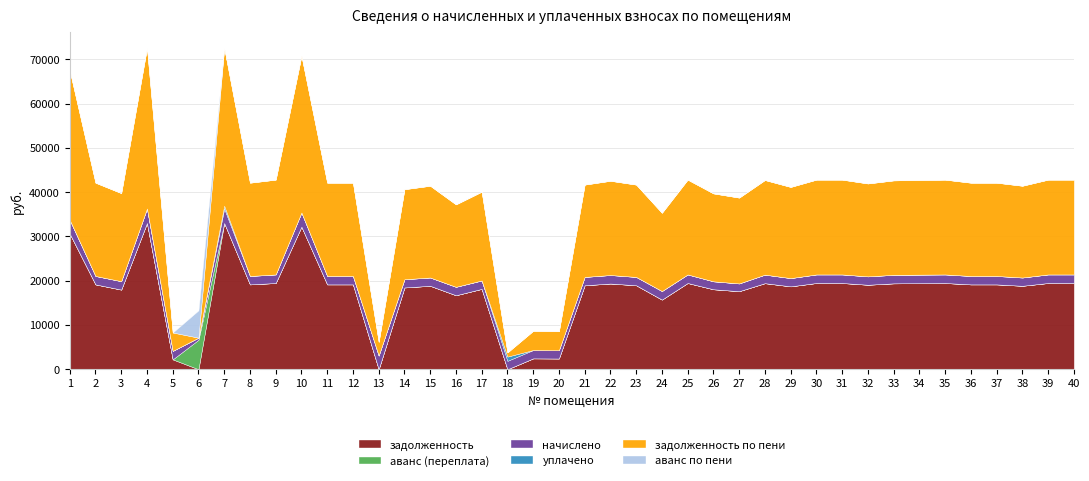

Reading left to right, transcribe all the data shown in this chart.

задолженность: 30647.4	19172.6	17996.0	33041.3	2231.7	0.0	33041.3	19172.6	19486.8	32216.2	19172.6	19172.6	0.4	18479.7	18858.2	16722.6	18157.6	0.0	2461.1	2429.8	18976.1	19369.0	18976.1	15740.0	19486.8	18072.5	17640.2	19447.7	18732.0	19486.8	19486.8	19093.9	19408.3	19447.7	19486.8	19172.6	19172.6	18858.2	19486.8	19486.8
аванс (переплата): 0.0	0.0	0.0	0.0	0.0	6656.8	0.0	0.0	0.0	0.0	0.0	0.0	0.0	0.0	0.0	0.0	0.0	0.5	0.0	0.0	0.0	0.0	0.0	0.0	0.0	0.0	0.0	0.0	0.0	0.0	0.0	0.0	0.0	0.0	0.0	0.0	0.0	0.0	0.0	0.0
начислено: 3100.5	1903.2	1903.2	3279.9	1918.8	483.6	3279.9	1903.2	1934.4	3198.0	1903.2	1903.2	3096.6	1860.3	1872.0	1903.2	1903.2	1903.2	1883.7	1864.2	1883.7	1922.7	1883.7	1934.4	1934.4	1794.0	1751.1	1930.5	1864.2	1934.4	1934.4	1895.4	1926.6	1930.5	1934.4	1903.2	1903.2	1872.0	1934.4	1934.4
уплачено: 4.0	0.0	0.0	0.0	0.0	0.0	625.0	0.0	0.0	0.0	0.0	0.0	0.0	0.0	0.0	0.0	0.0	952.0	0.0	0.0	0.0	0.0	0.0	0.0	0.0	0.0	0.0	0.0	0.0	0.0	0.0	0.0	0.0	0.0	0.0	0.0	0.0	0.0	0.0	0.0
задолженность по пени: 33743.9	21075.8	19899.2	36321.2	4150.5	0.0	35696.2	21075.8	21421.2	35414.2	21075.8	21075.8	3097.0	20340.0	20730.2	18625.8	20060.8	950.7	4344.8	4294.0	20859.8	21291.7	20859.8	17674.4	21421.2	19866.5	19391.3	21378.2	20596.2	21421.2	21421.2	20989.3	21334.9	21378.2	21421.2	21075.8	21075.8	20730.2	21421.2	21421.2
аванс по пени: 0.0	0.0	0.0	0.0	0.0	6173.2	0.0	0.0	0.0	0.0	0.0	0.0	0.0	0.0	0.0	0.0	0.0	0.0	0.0	0.0	0.0	0.0	0.0	0.0	0.0	0.0	0.0	0.0	0.0	0.0	0.0	0.0	0.0	0.0	0.0	0.0	0.0	0.0	0.0	0.0